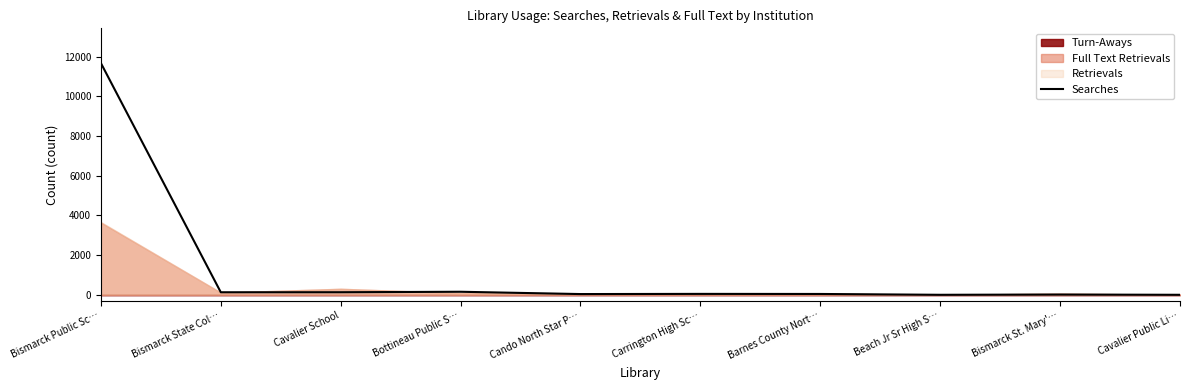

How many points are lower than both their immediate neighbors (excluding endpoints)?

3